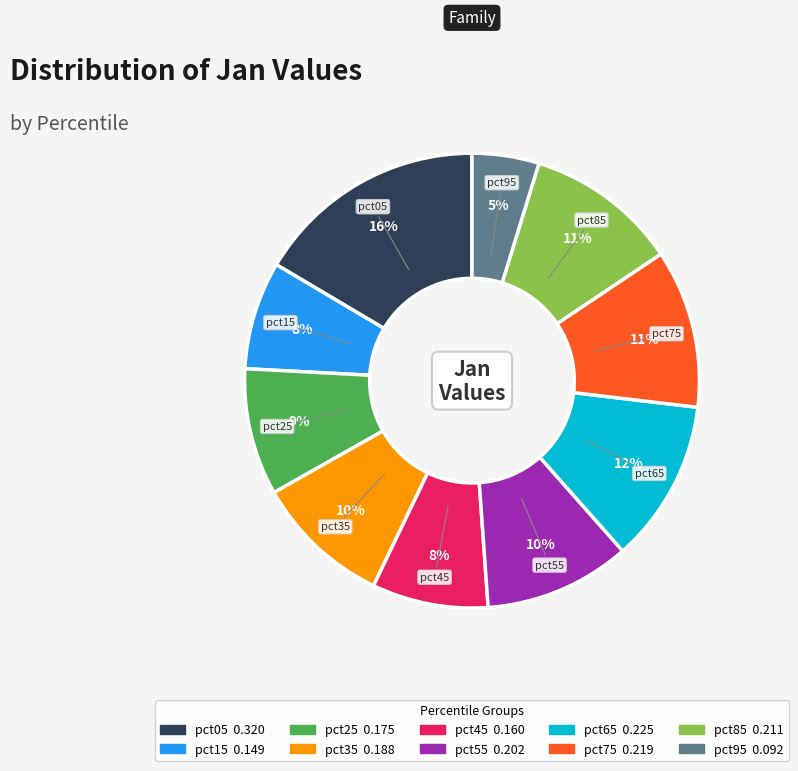

To the nearest percent, what percentage of the pie is pct85?

11%